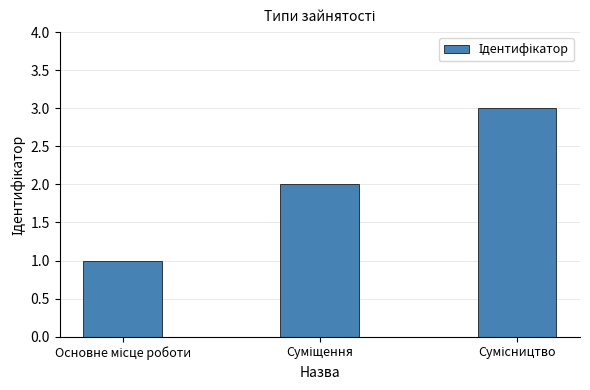

What is the sum of all values?

6